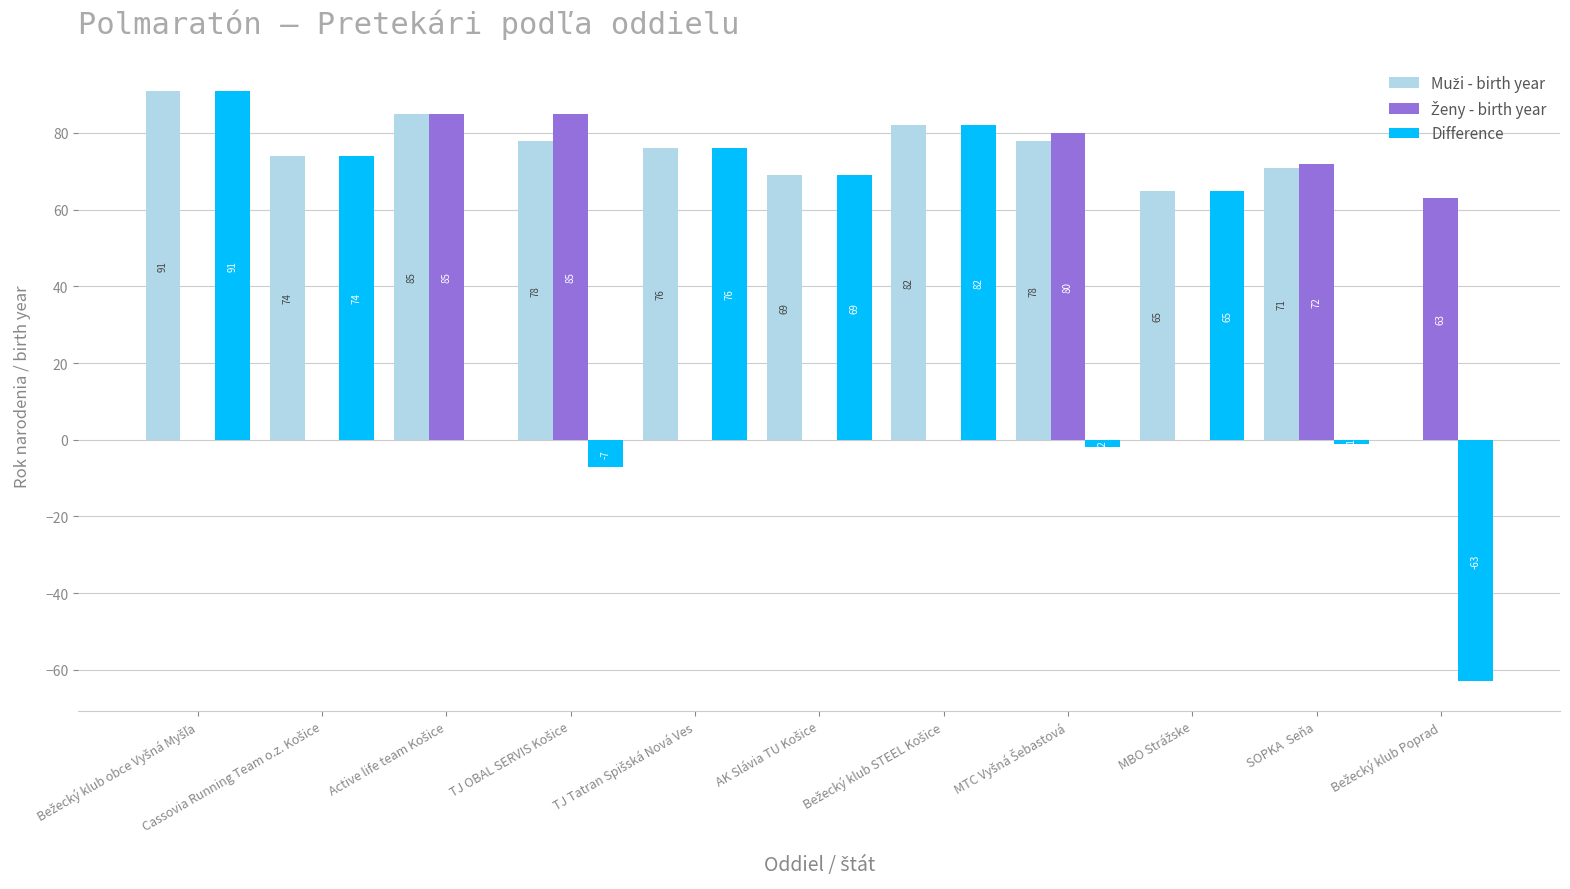

What is the maximum value shown in the chart?

91